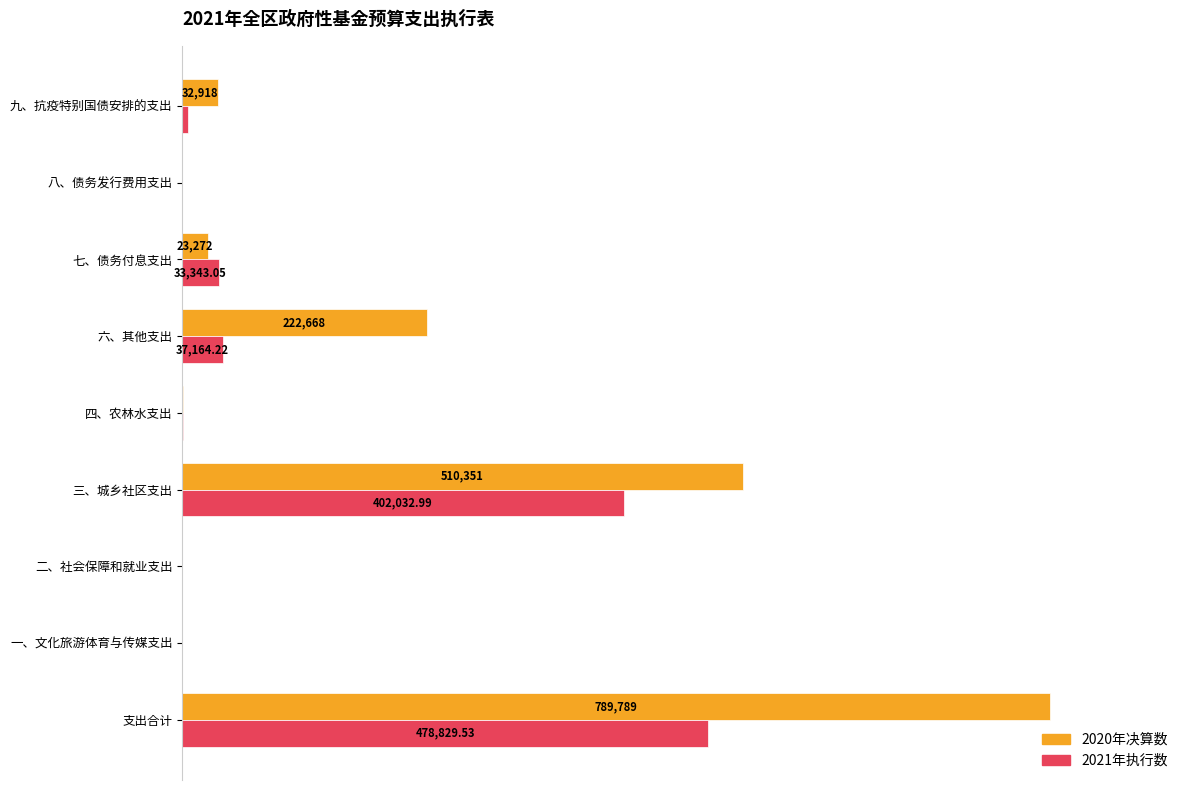

List the series in order of their overall mean, lowest first.

2021年执行数, 2020年决算数